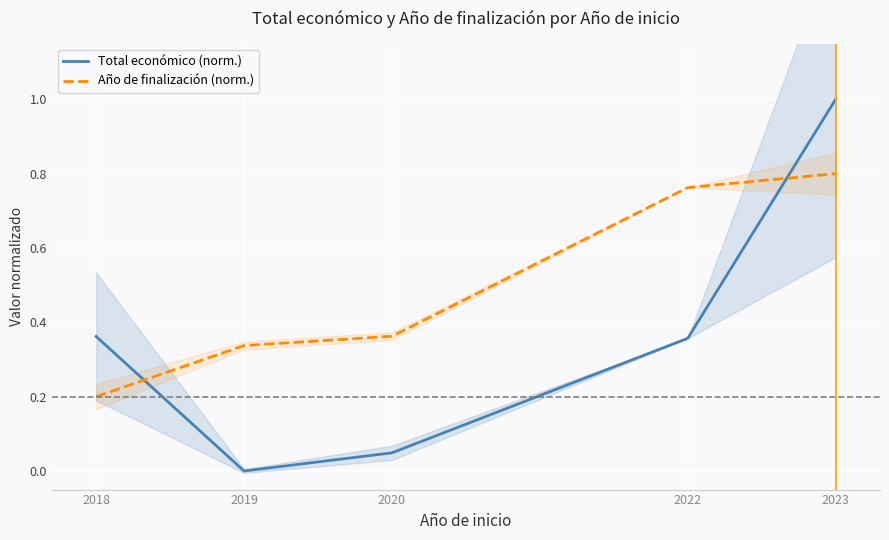

Reading right to left, what are all the values shown in this chart?

Total económico (norm.): 2023=1.0	2022=0.4	2020=0.0	2019=0.0	2018=0.4
Año de finalización (norm.): 2023=0.8	2022=0.8	2020=0.4	2019=0.3	2018=0.2